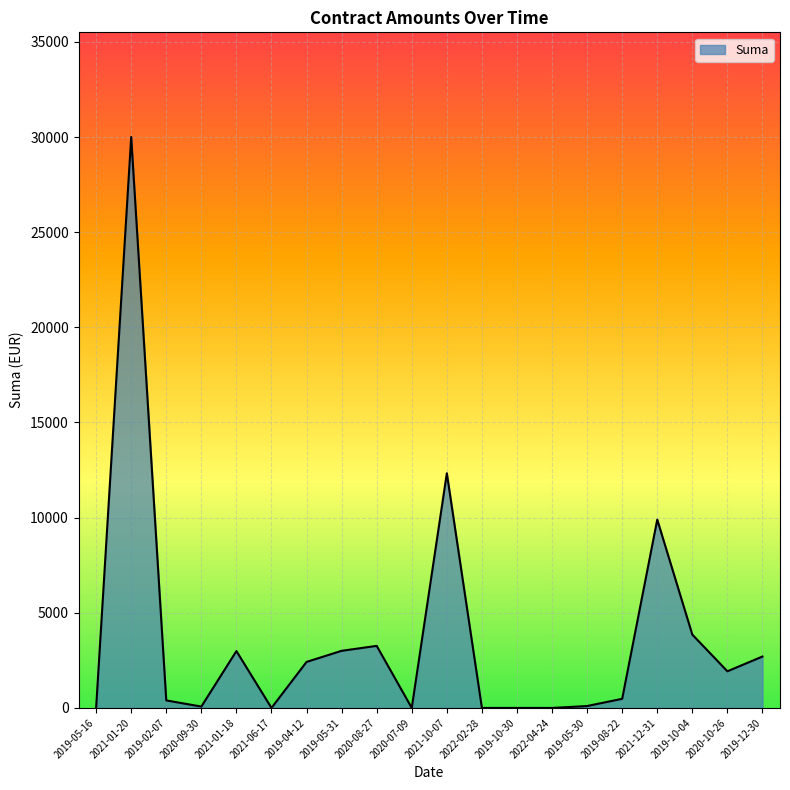

The chart shows a value of 480.0 at 2019-08-22. True or false?

True